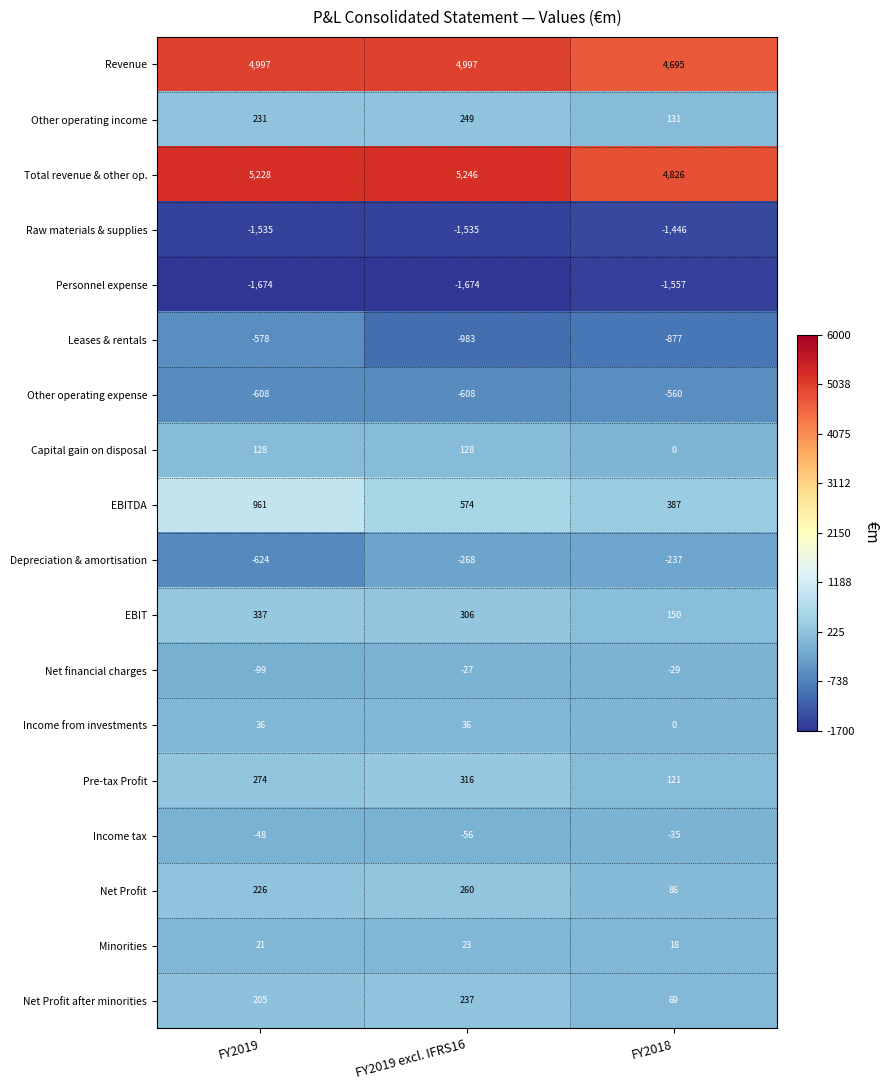

What is the maximum value shown in the chart?

5246